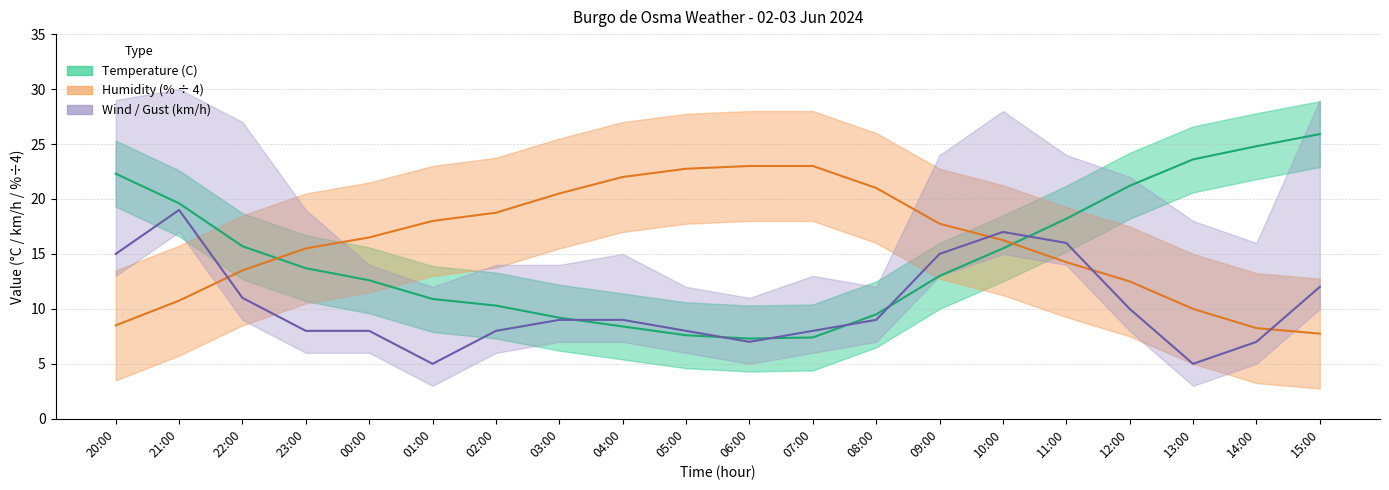

What is the maximum value for Humidity (%)?

23.0